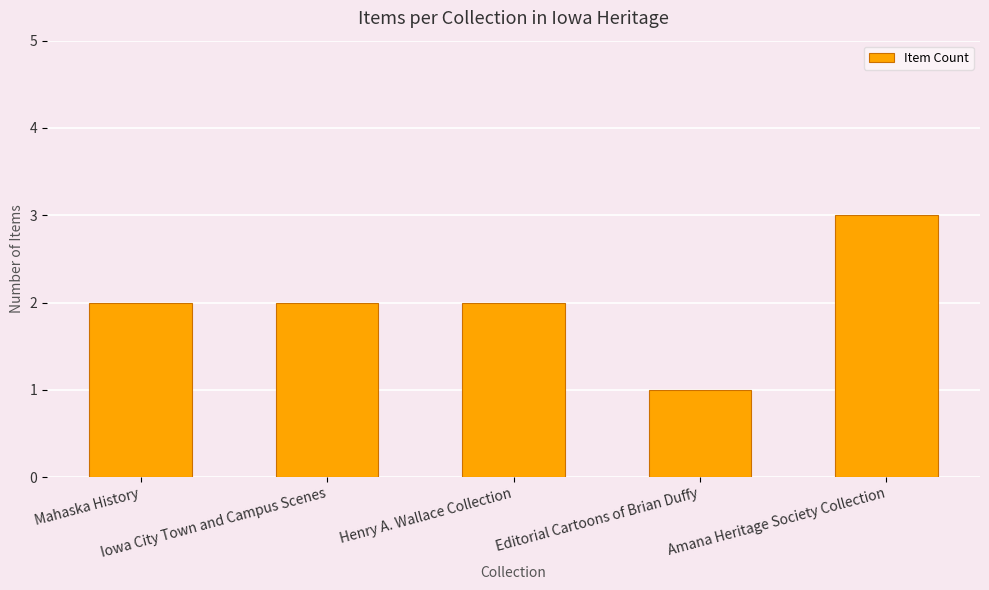

What is the minimum value shown in the chart?

1